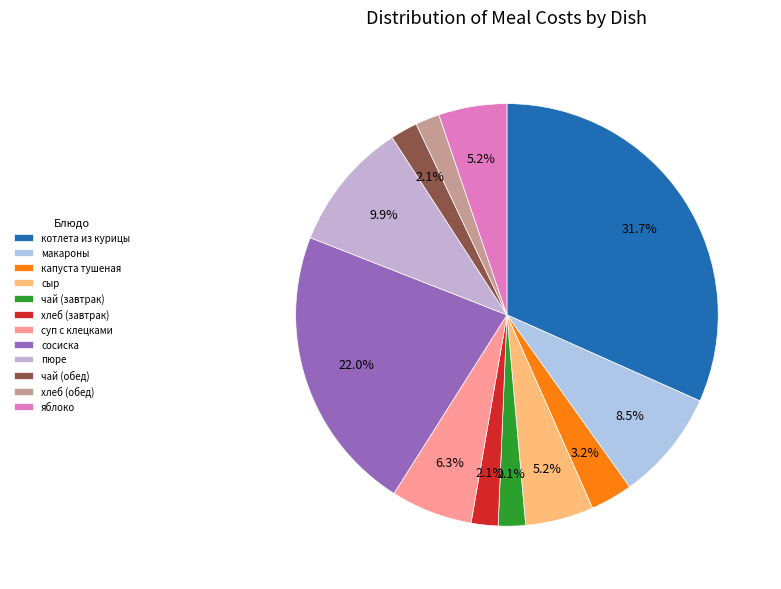

Which category has the biggest portion of the pie?

котлета из курицы